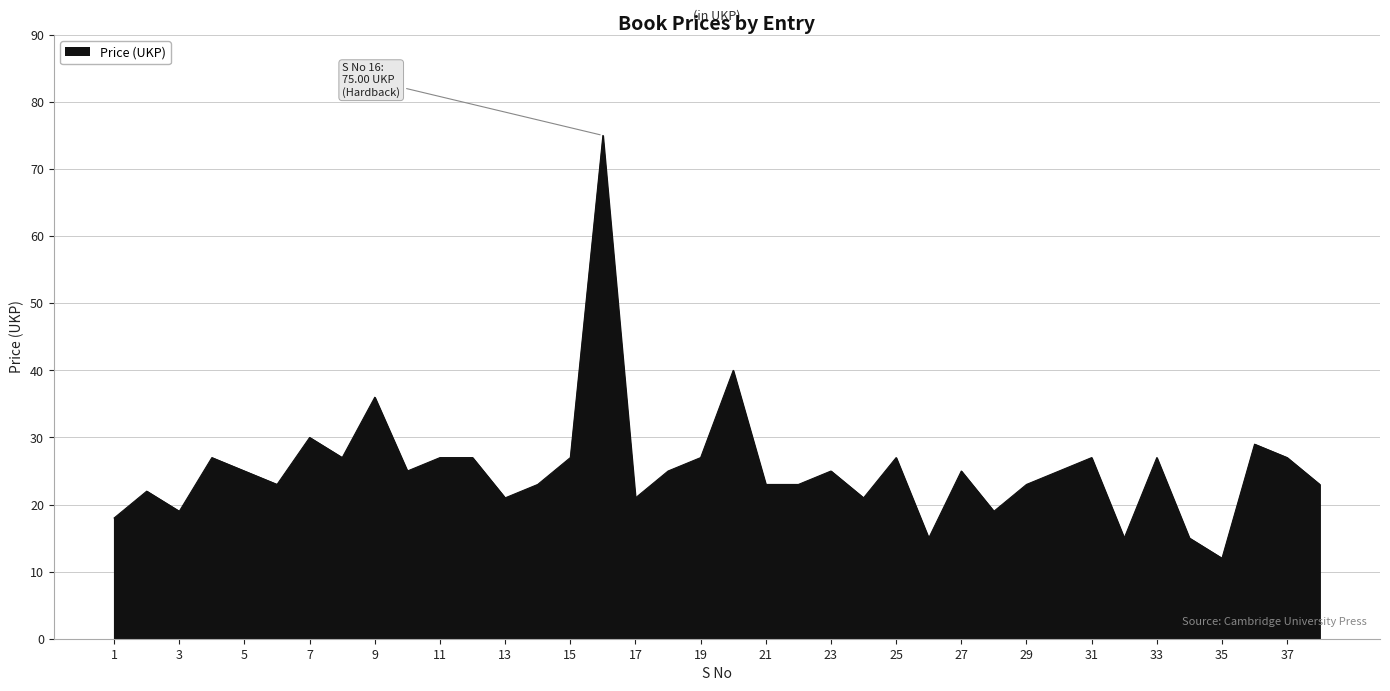

What is the greatest value displayed?

75.0